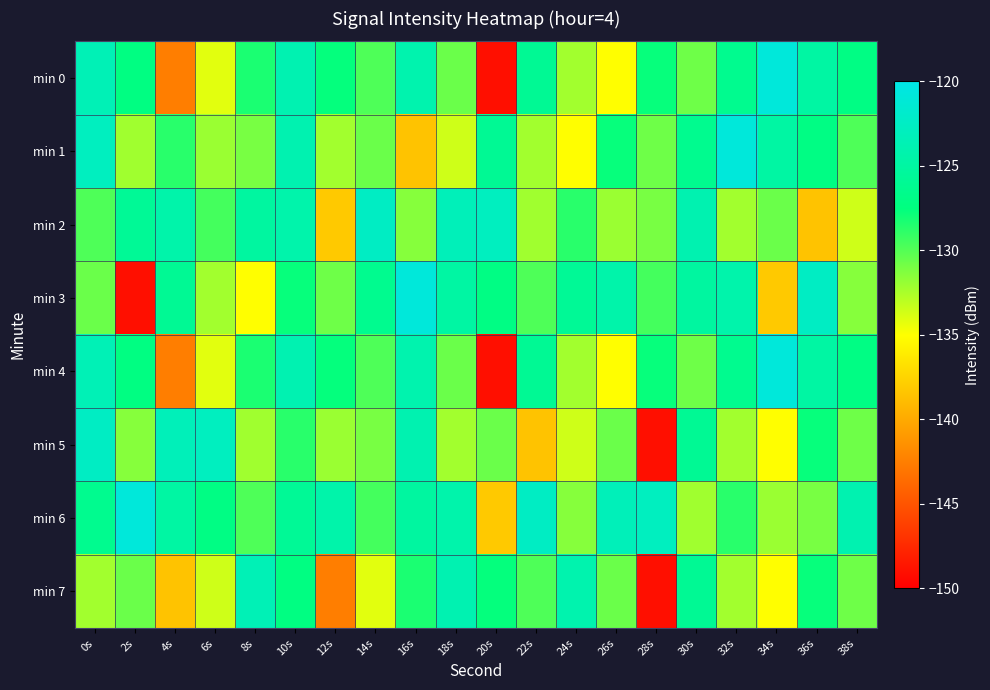

Which series has the largest total across all categories?

min 6